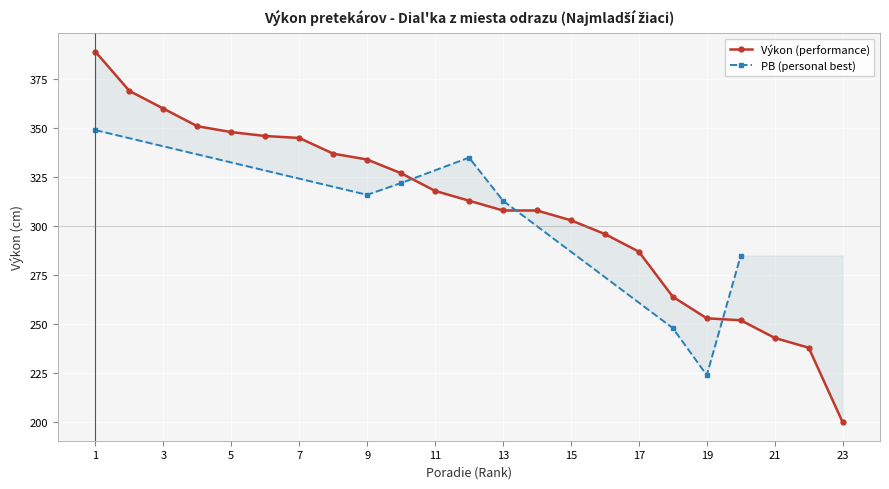

Which has a higher value, 18 or 12?

12